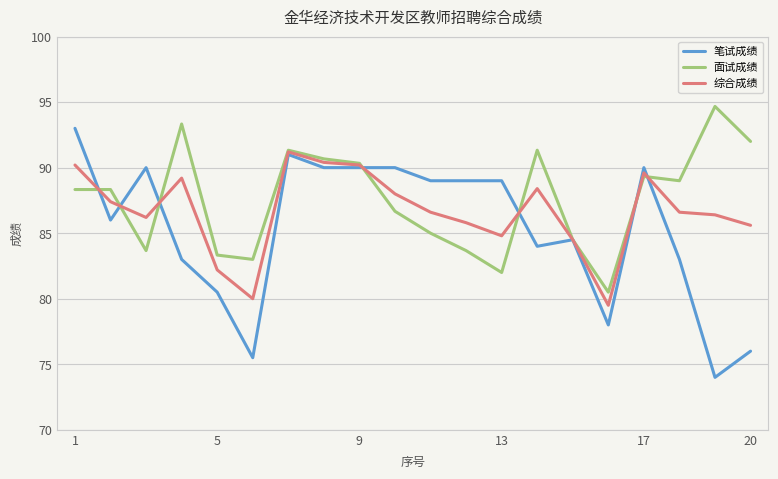

After their last crossing, which series has the higher values: 笔试成绩 or 综合成绩?

综合成绩